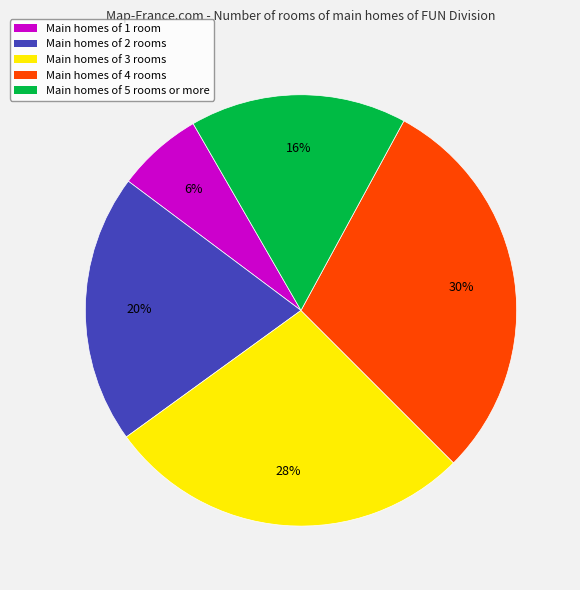

To the nearest percent, what is the average slice percentage?

20%